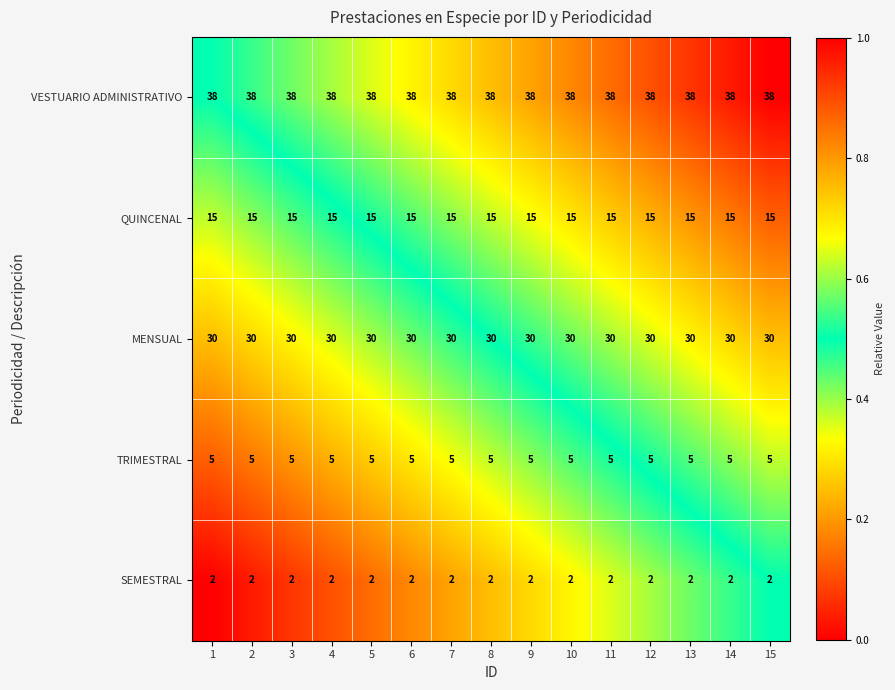

What is the sum of the SEMESTRAL values at 5 and 14?

4